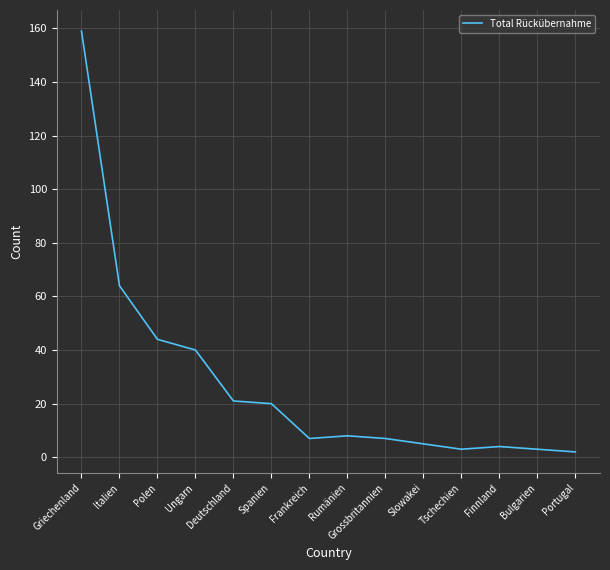

What is the change in value from Italien to Tschechien?

-61